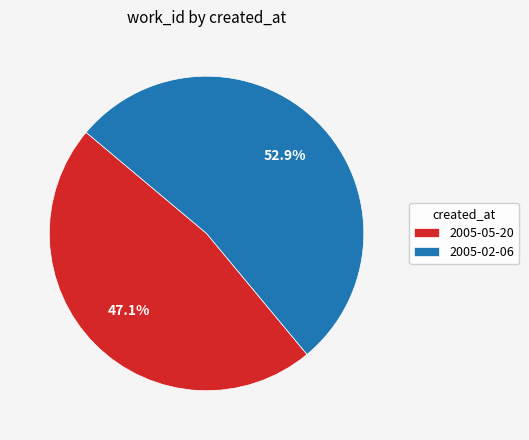

Between 2005-05-20 and 2005-02-06, which is larger?

2005-02-06